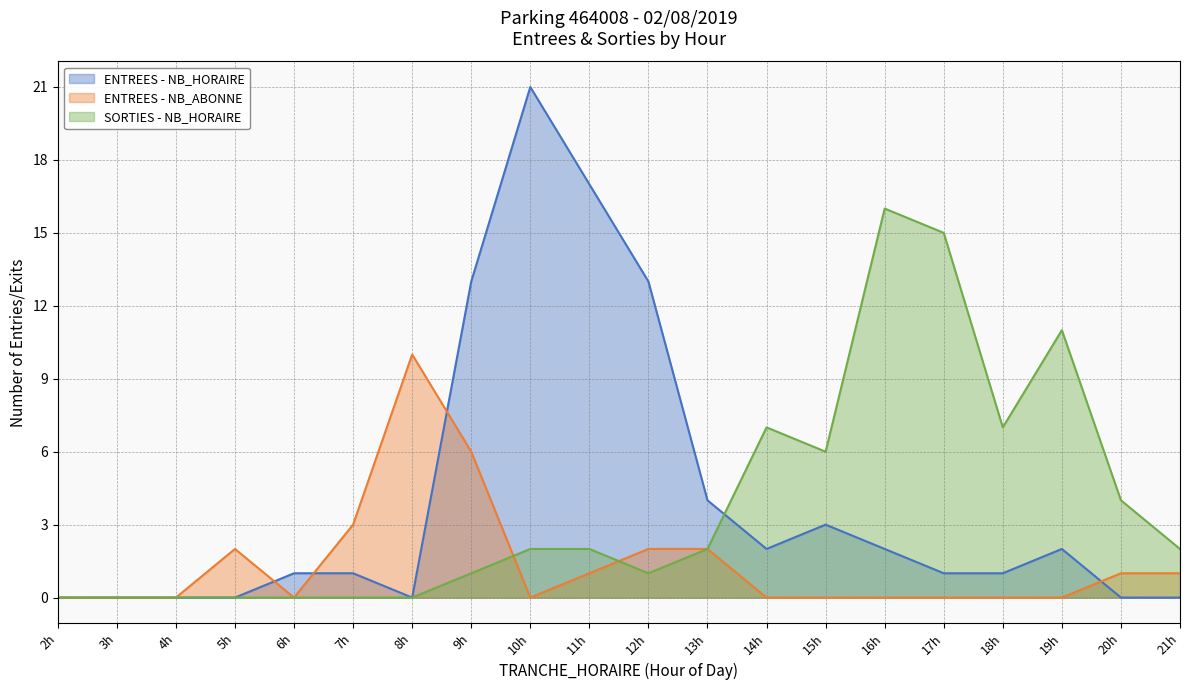

How many lines are shown in the chart?

3